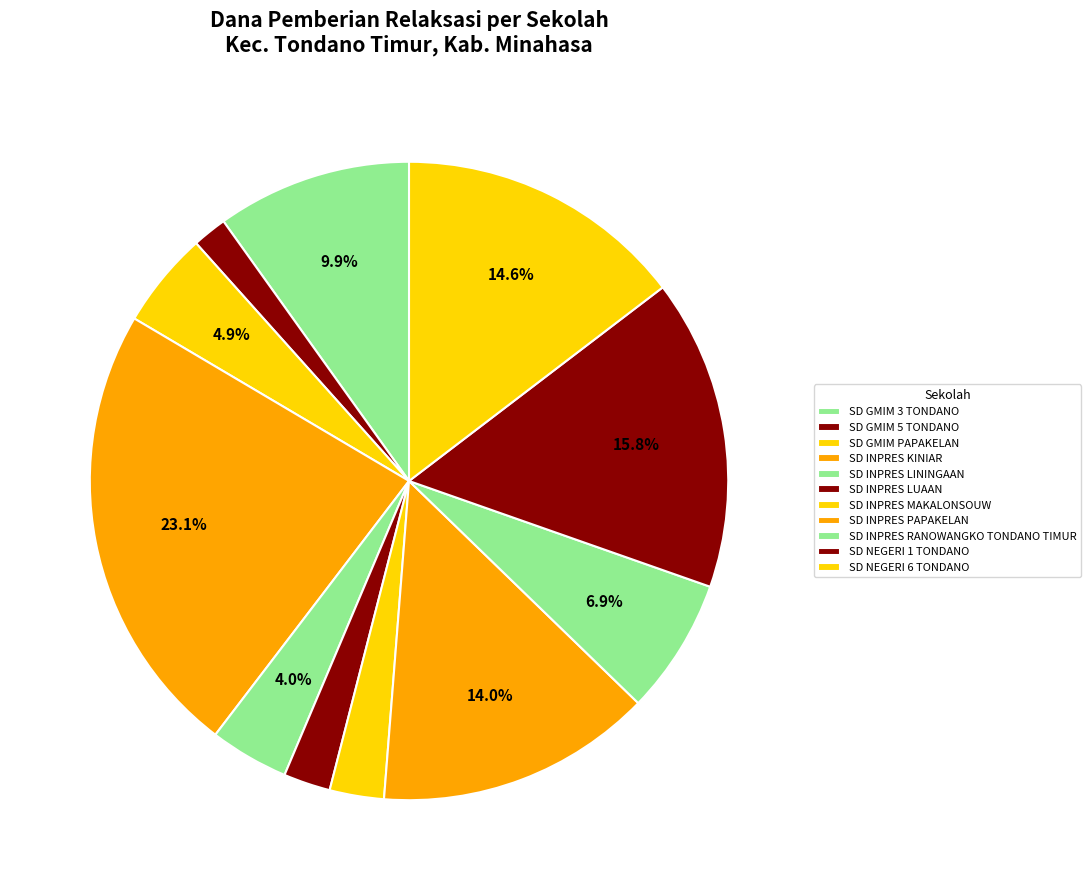

Is it true that SD NEGERI 6 TONDANO is 15% of the pie?

True